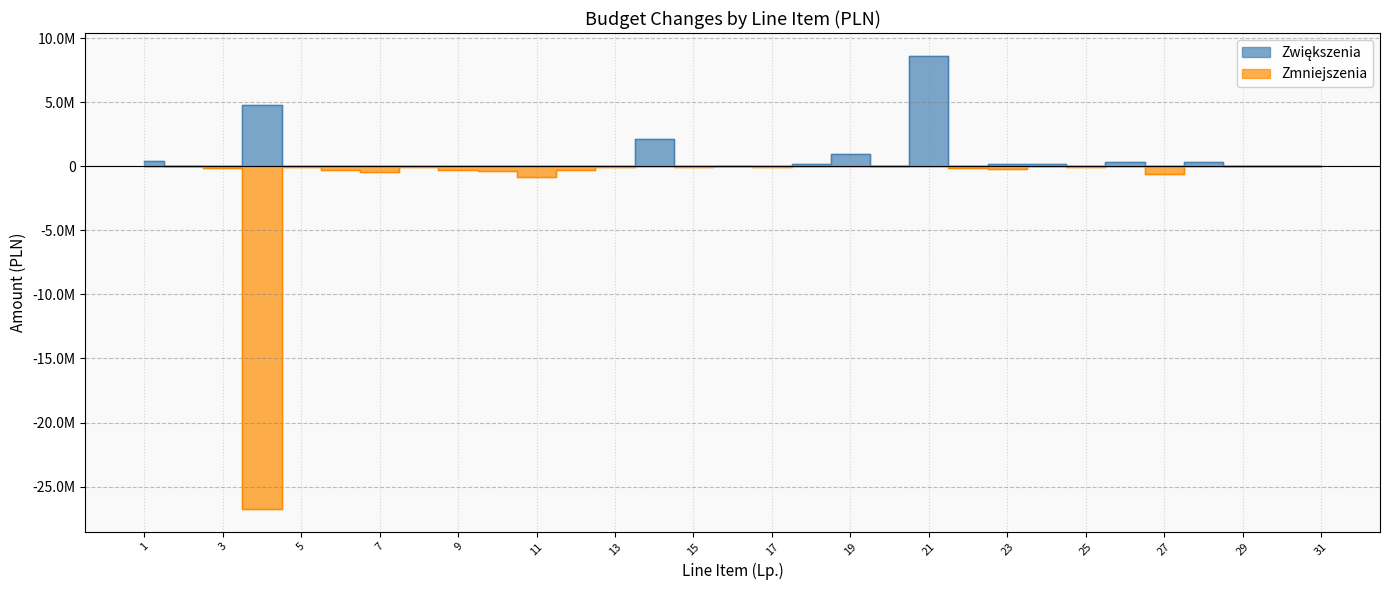

Which series has the largest range (max minus min)?

Zmniejszenia